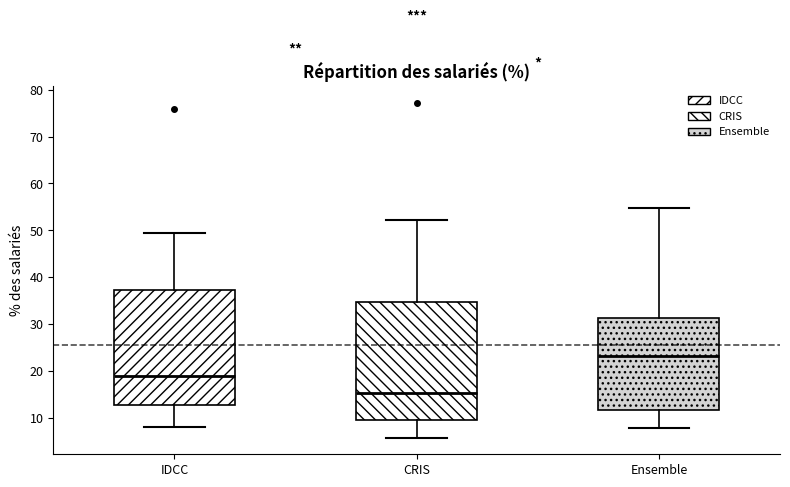

Which box has the lowest median line?

CRIS